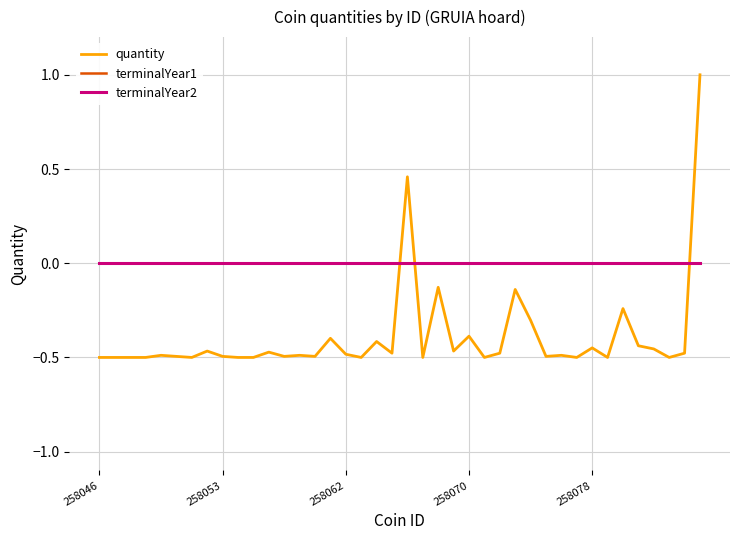

Does the chart have visible grid lines?

Yes